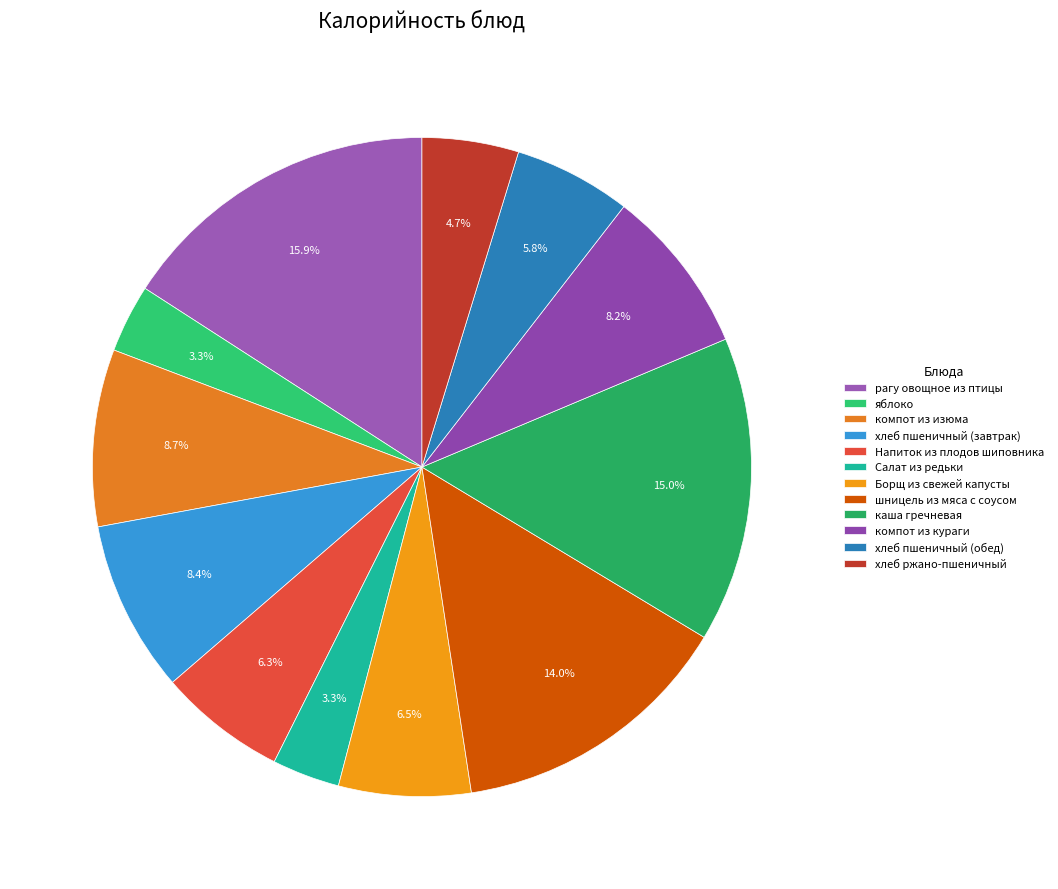

To the nearest percent, what percentage of the pie is Напиток из плодов шиповника?

6%